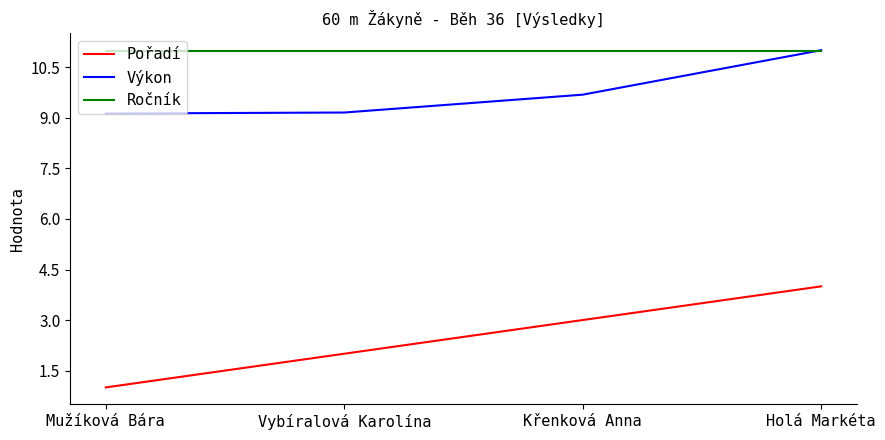

At which label does Pořadí reach its minimum?

Mužíková Bára